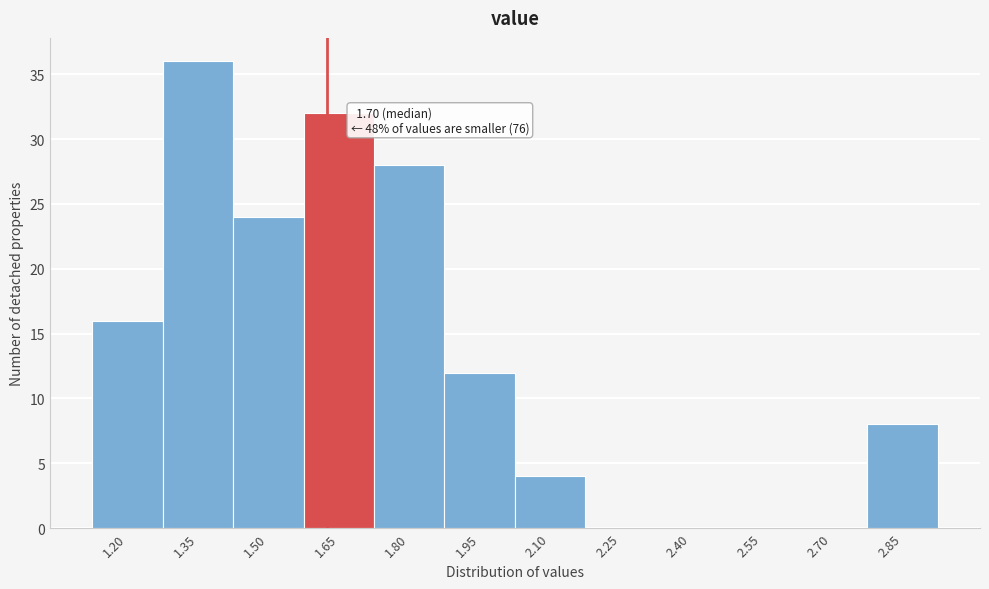

Reading left to right, extract all data points from this chart.

1.20=16	1.35=36	1.50=24	1.65=32	1.80=28	1.95=12	2.10=4	2.25=0	2.40=0	2.55=0	2.70=0	2.85=8